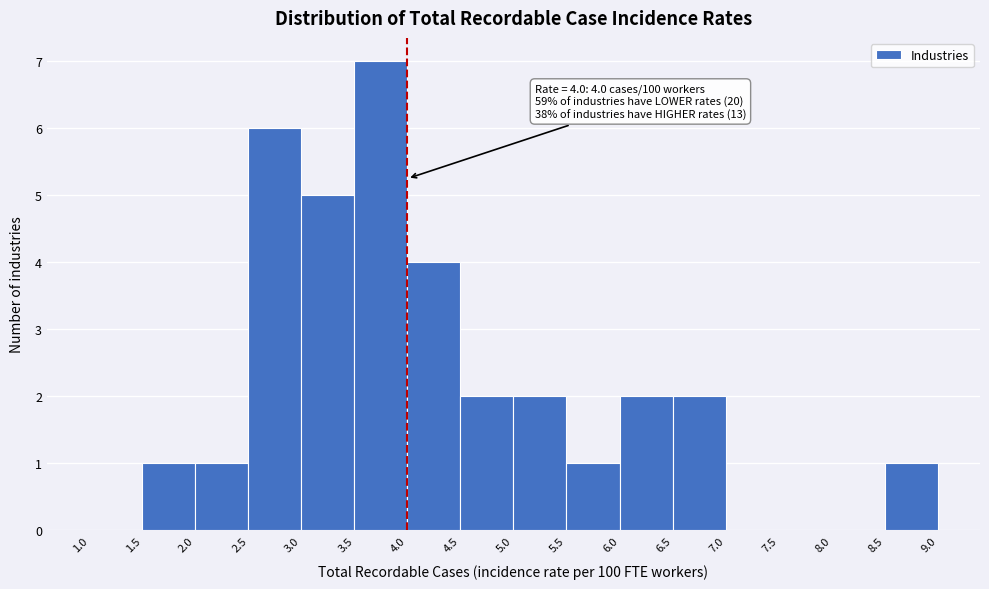

Which range on the x-axis has the tallest bar?

3.5 to 4.0